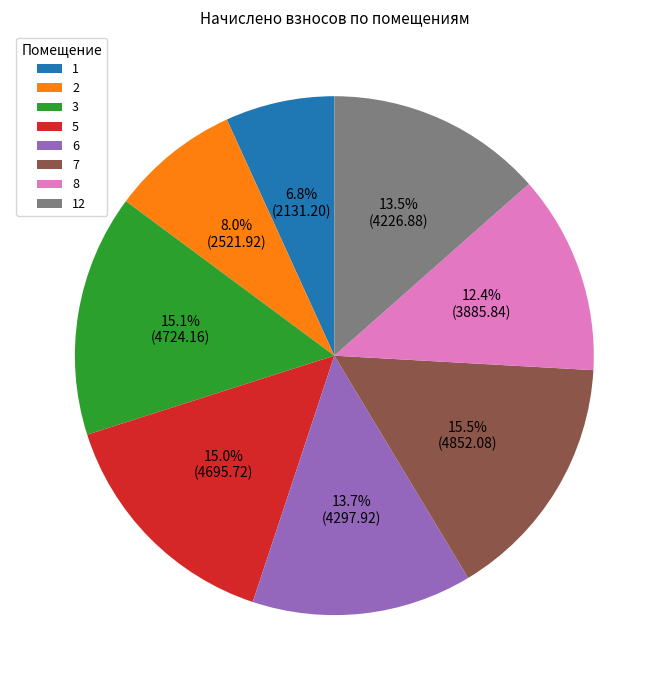

Is it true that 8 is 25% of the pie?

False